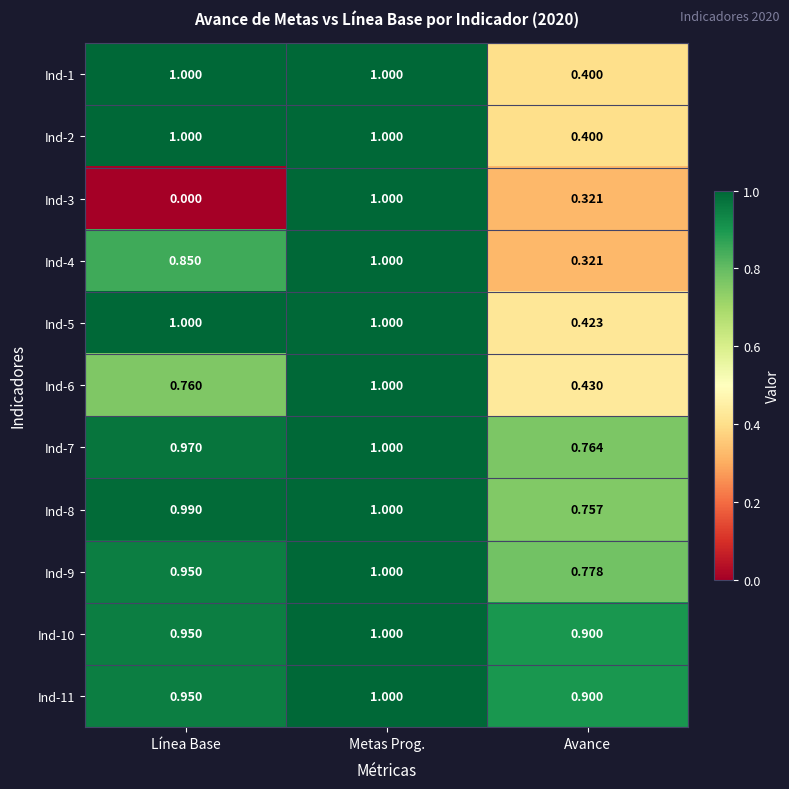

Where is Ind-7 nearest to the value 0?

Avance